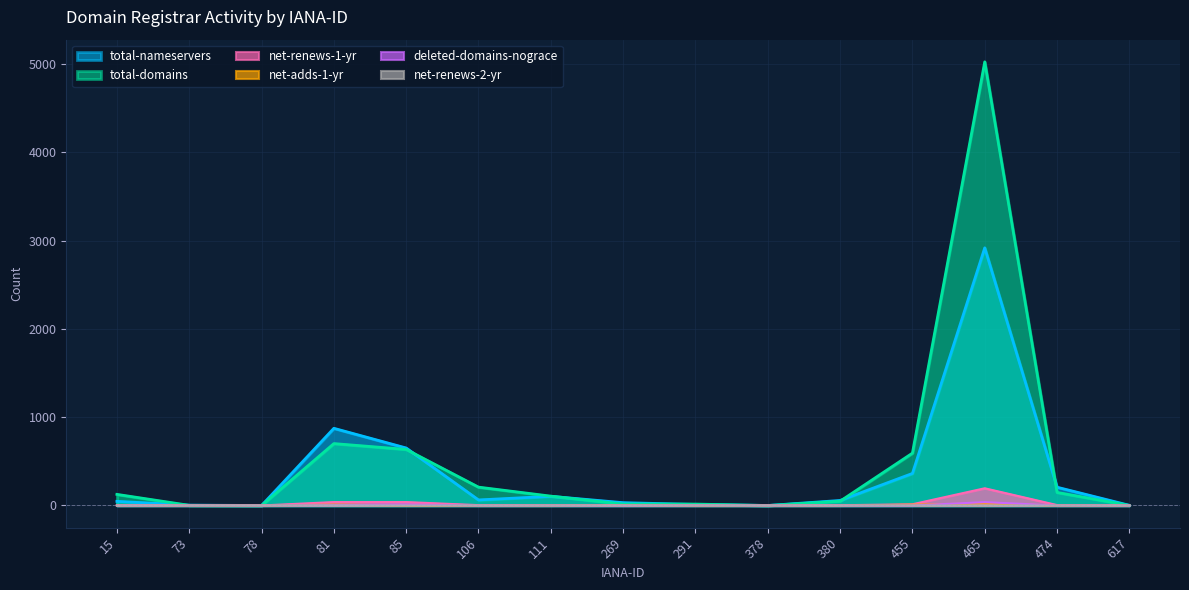

Which series has the largest range (max minus min)?

total-domains